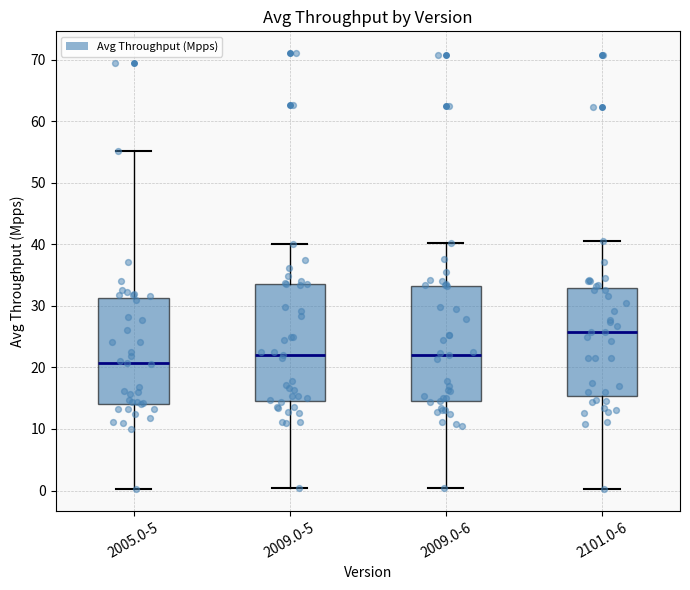

Reading left to right, read every box against the y-axis: the position of its median line, the range the box covers, and the ends of its whiskers. The values are not printed on the chart, so give them approximately, as read against the axis.

2005.0-5: median 21, box 14 to 31, whiskers 0 to 55
2009.0-5: median 22, box 15 to 33, whiskers 0 to 40
2009.0-6: median 22, box 15 to 33, whiskers 0 to 40
2101.0-6: median 26, box 15 to 33, whiskers 0 to 40